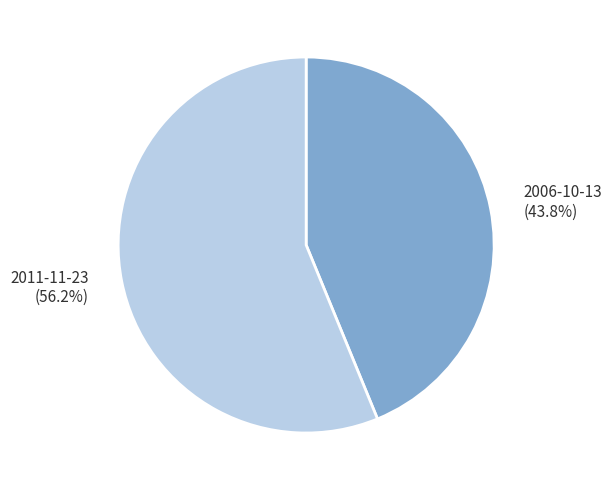

Do 2006-10-13 and 2011-11-23 together represent more than half of the pie?

Yes